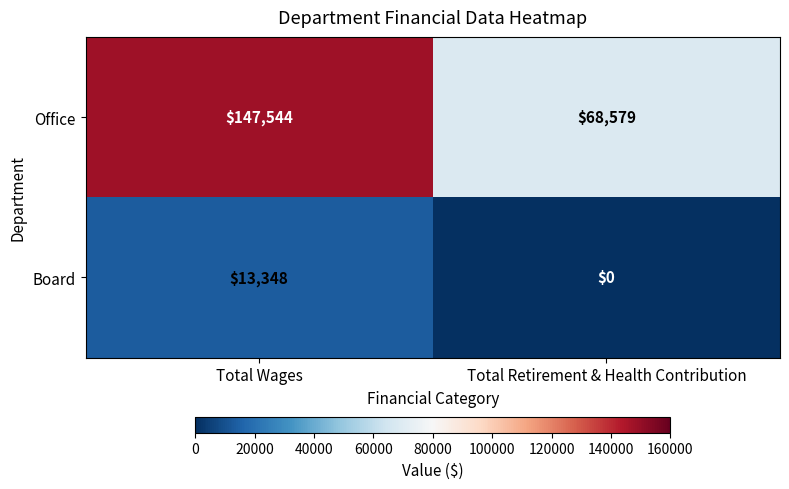

What is the total value across all series at Total Retirement & Health Contribution?

68579